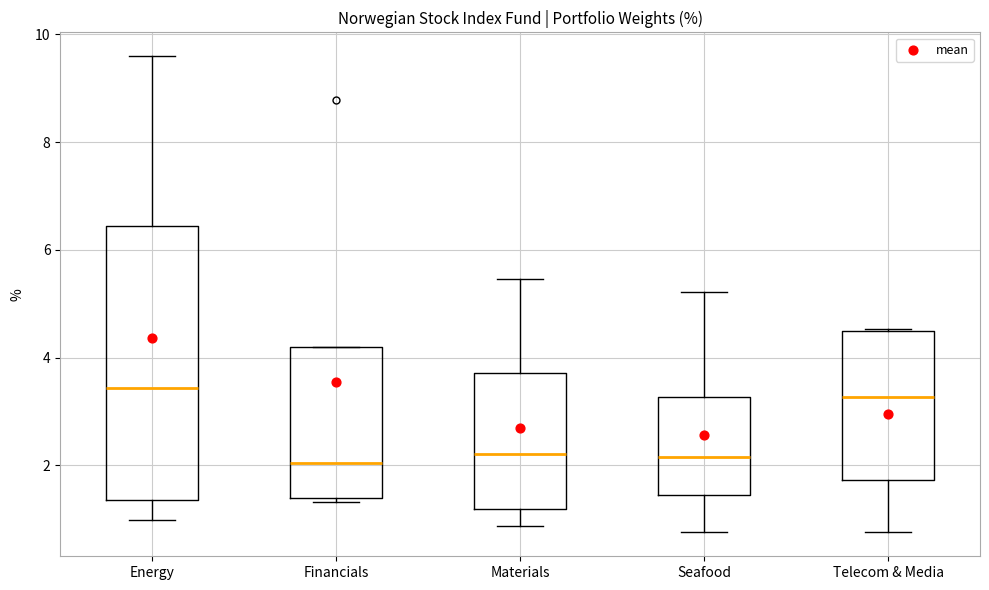

Where does the lower whisker of the box for Telecom & Media end on the y-axis? The values are not printed on the chart, so give them approximately, as read against the axis.

0.8